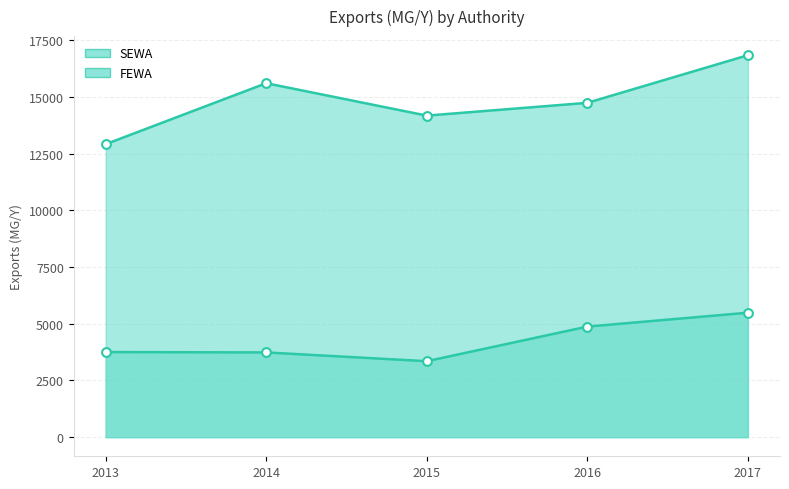

What is the total value across all series at 2013?

16676